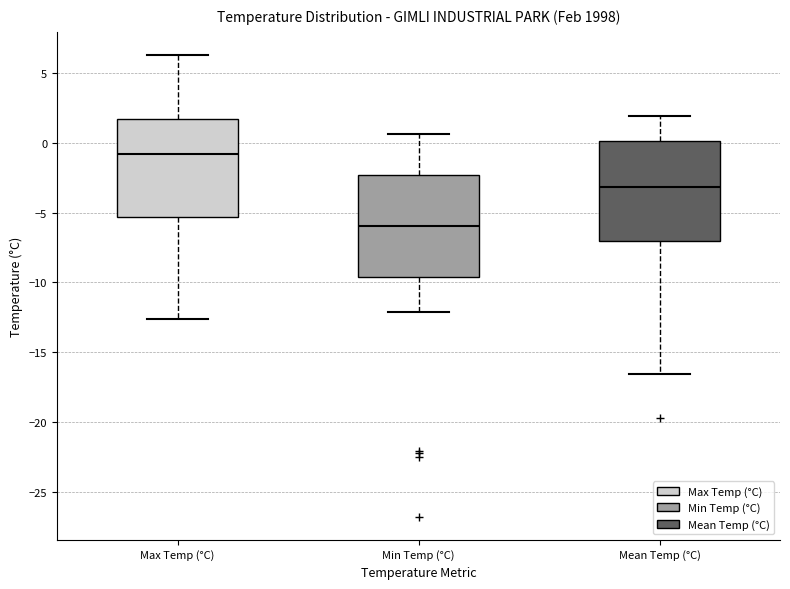

Where does the lower whisker of the box for Max Temp (°C) end on the y-axis? The values are not printed on the chart, so give them approximately, as read against the axis.

-12.5